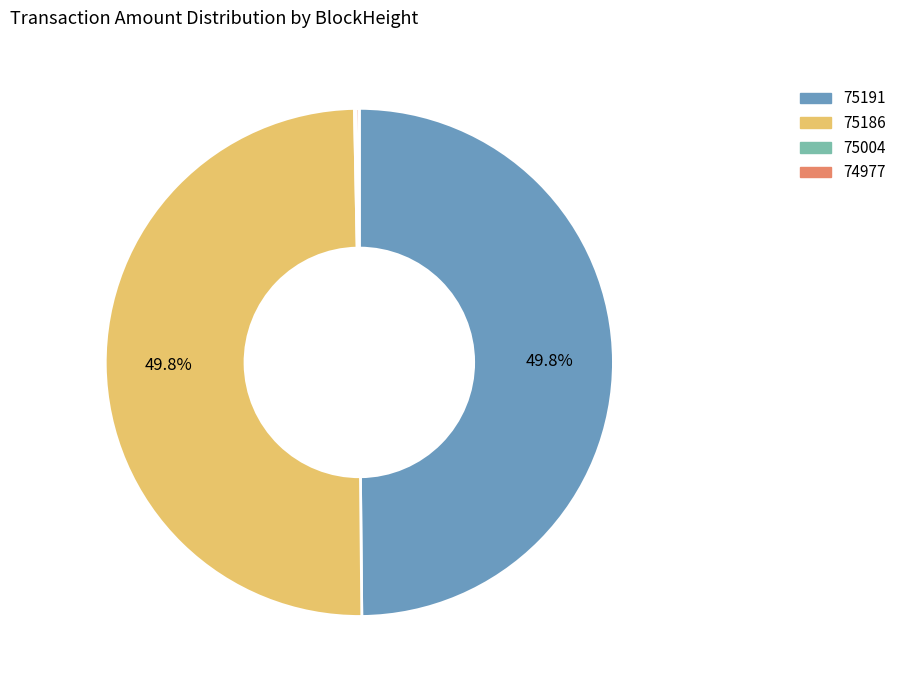

What portion of the pie excludes 75186?

50.2%